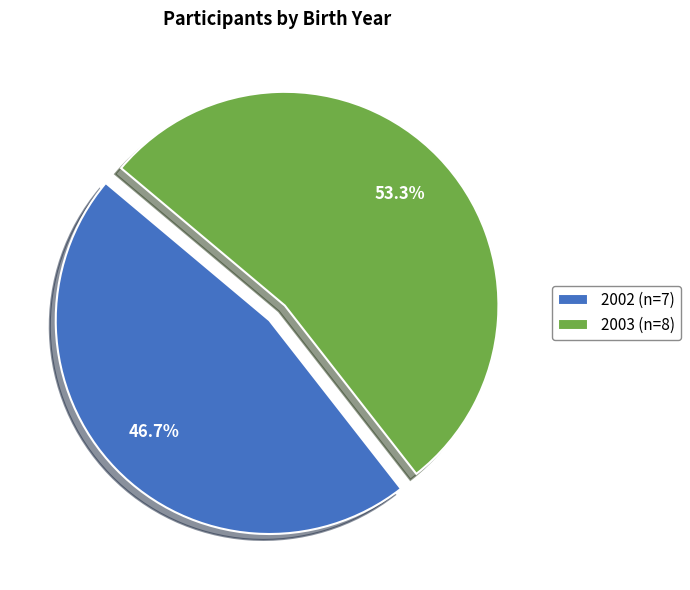

How many segments does this pie chart have?

2